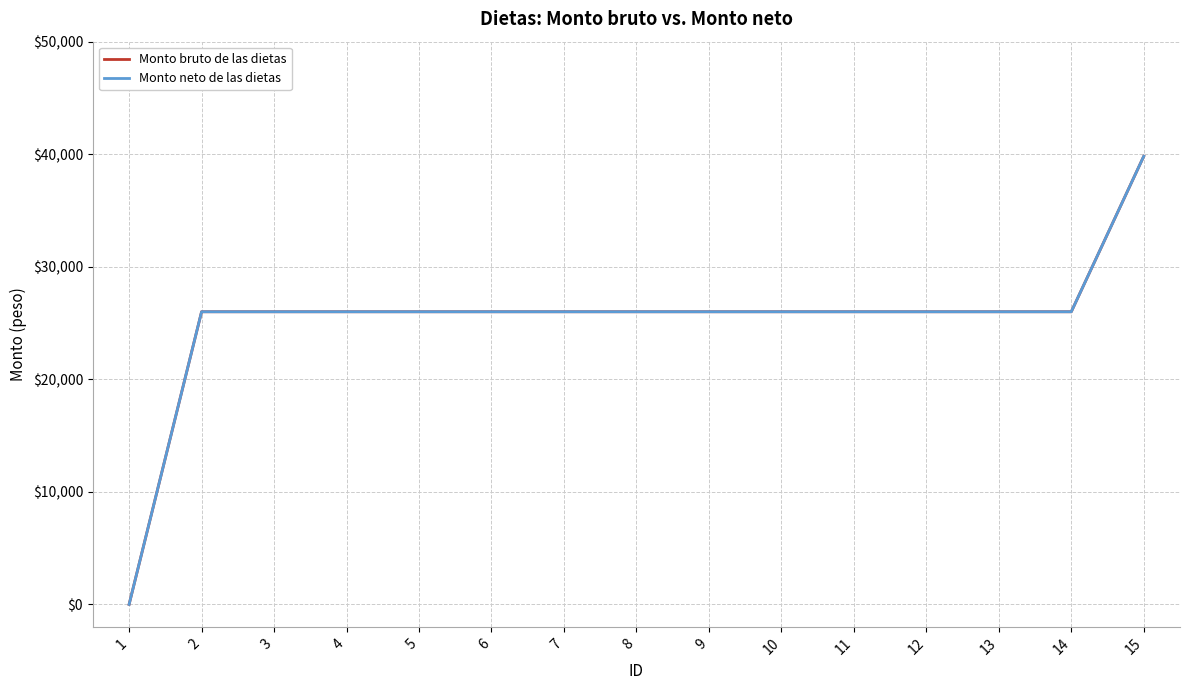

What is the value of the Monto neto de las dietas point at the 7th from the left?

26000.0